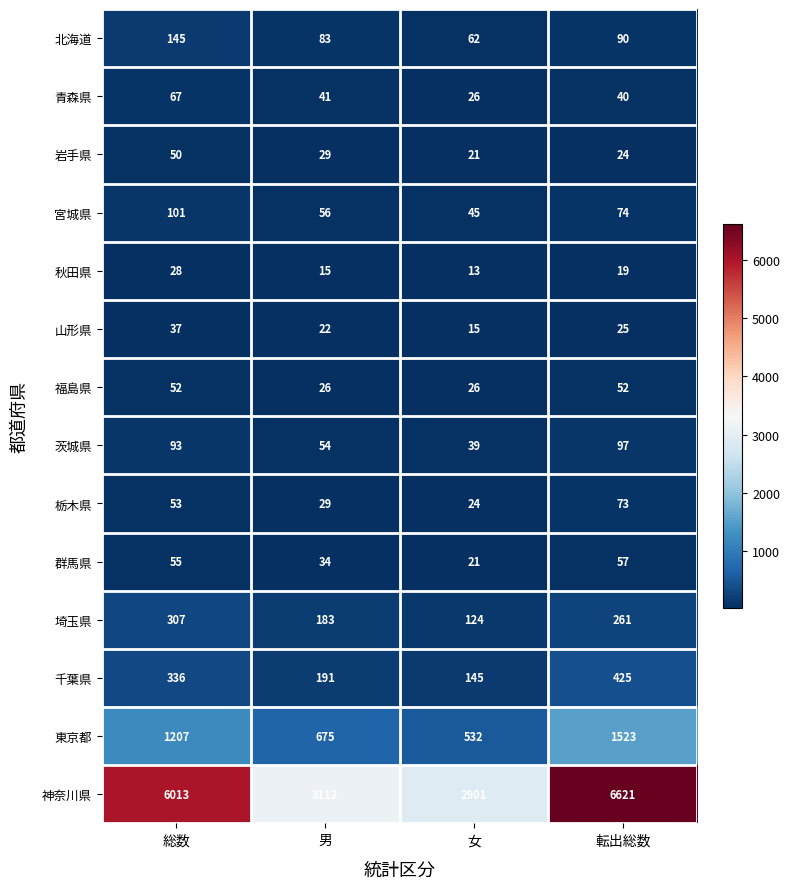

True or false: 福島県 has a value of 29 at 転出総数.

False